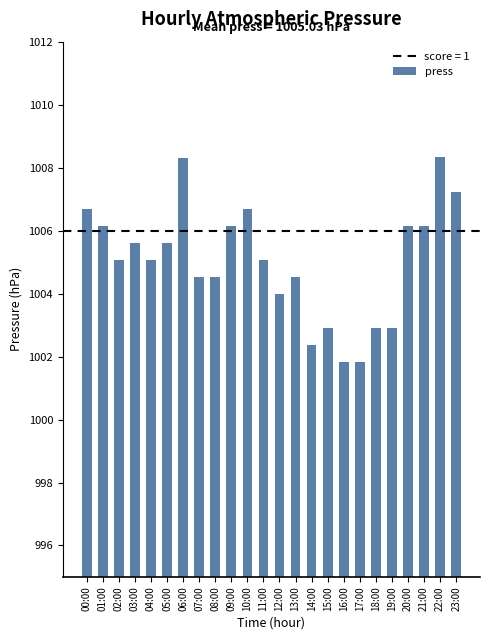

What is the minimum value shown in the chart?

1001.8